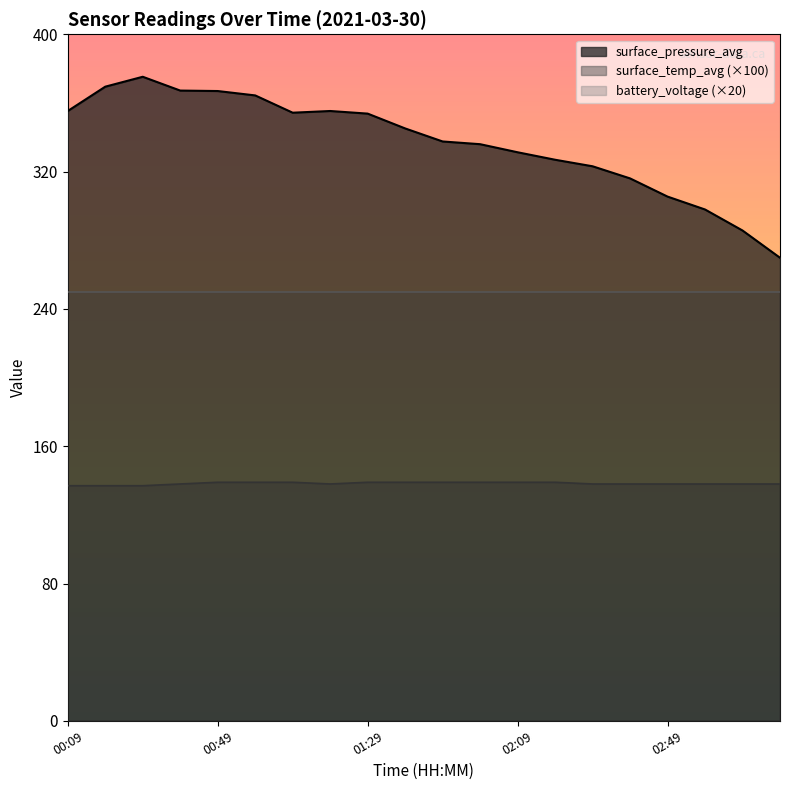

What is the minimum value for surface_temp_avg?

137.0